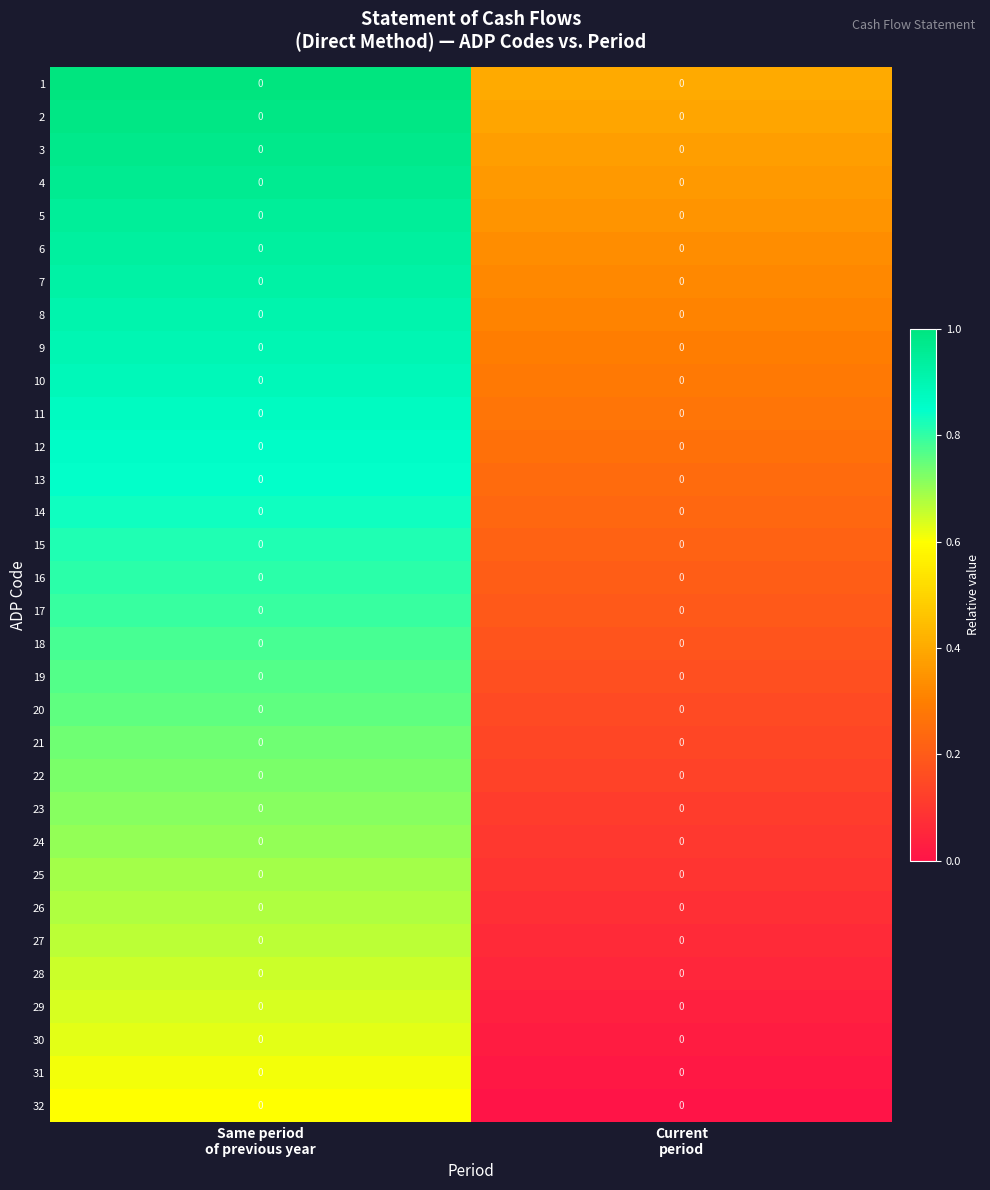

Rank the categories by 15 value from highest to lowest.

Same period of previous year, Current period